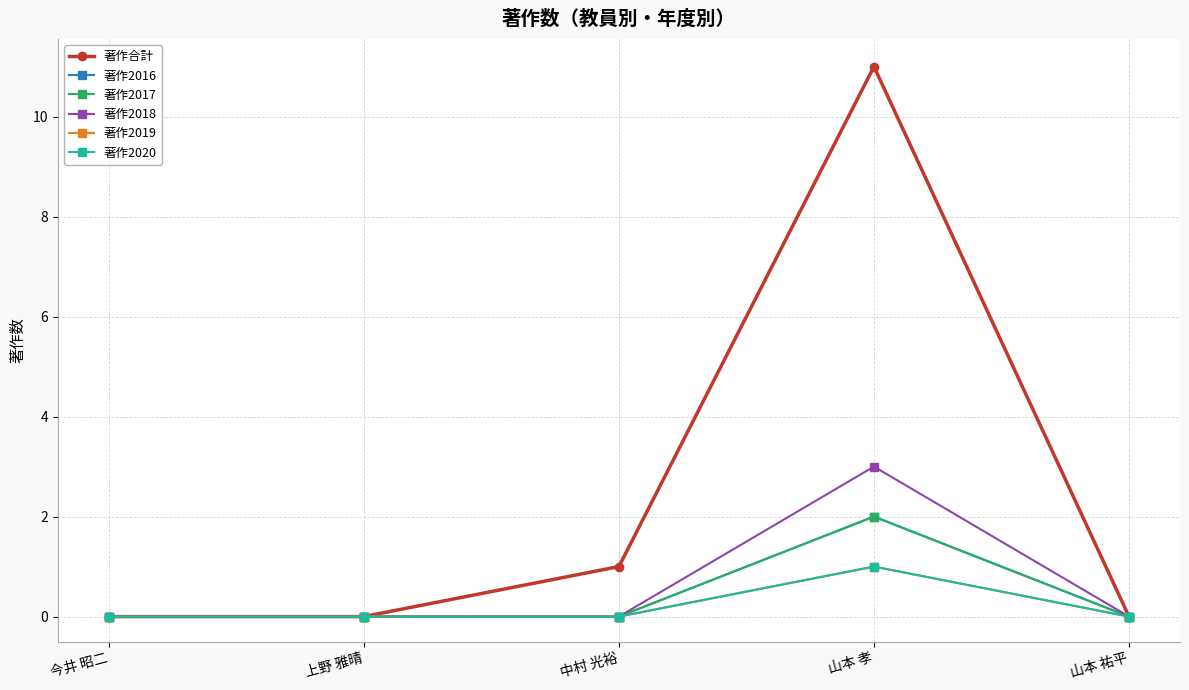

Where is the first local maximum for 著作2017?

山本 孝